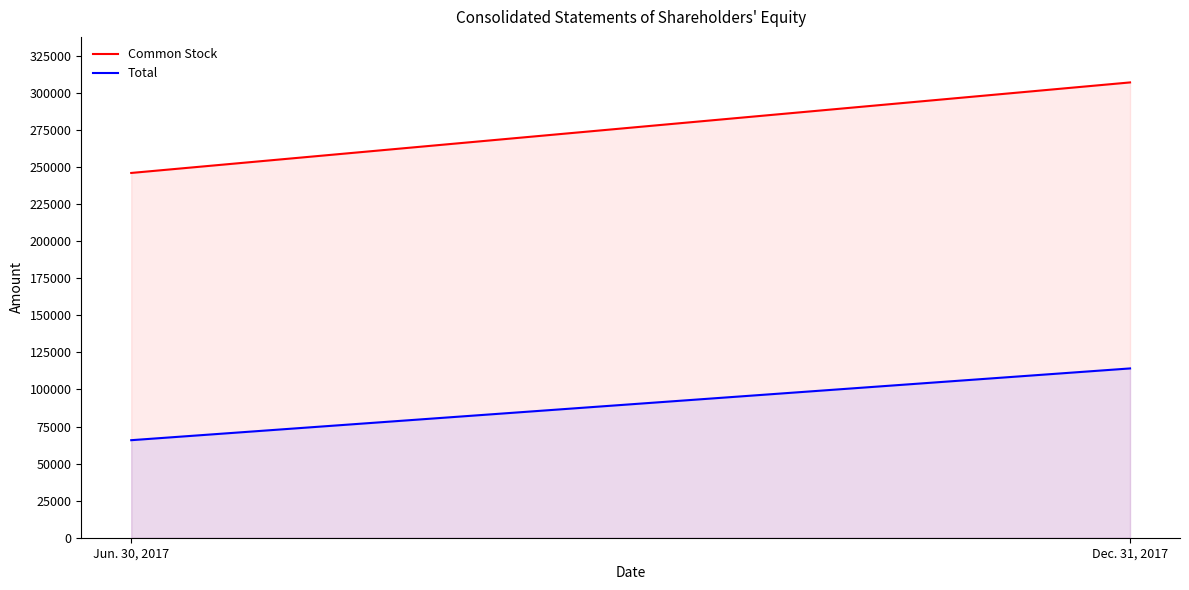

What position from the right is Dec. 31, 2017?

1